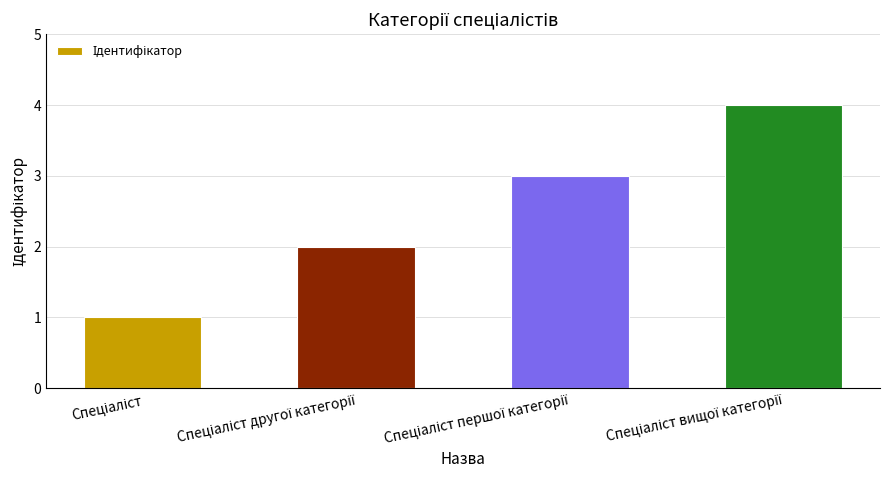

Reading right to left, transcribe all the data shown in this chart.

4	3	2	1